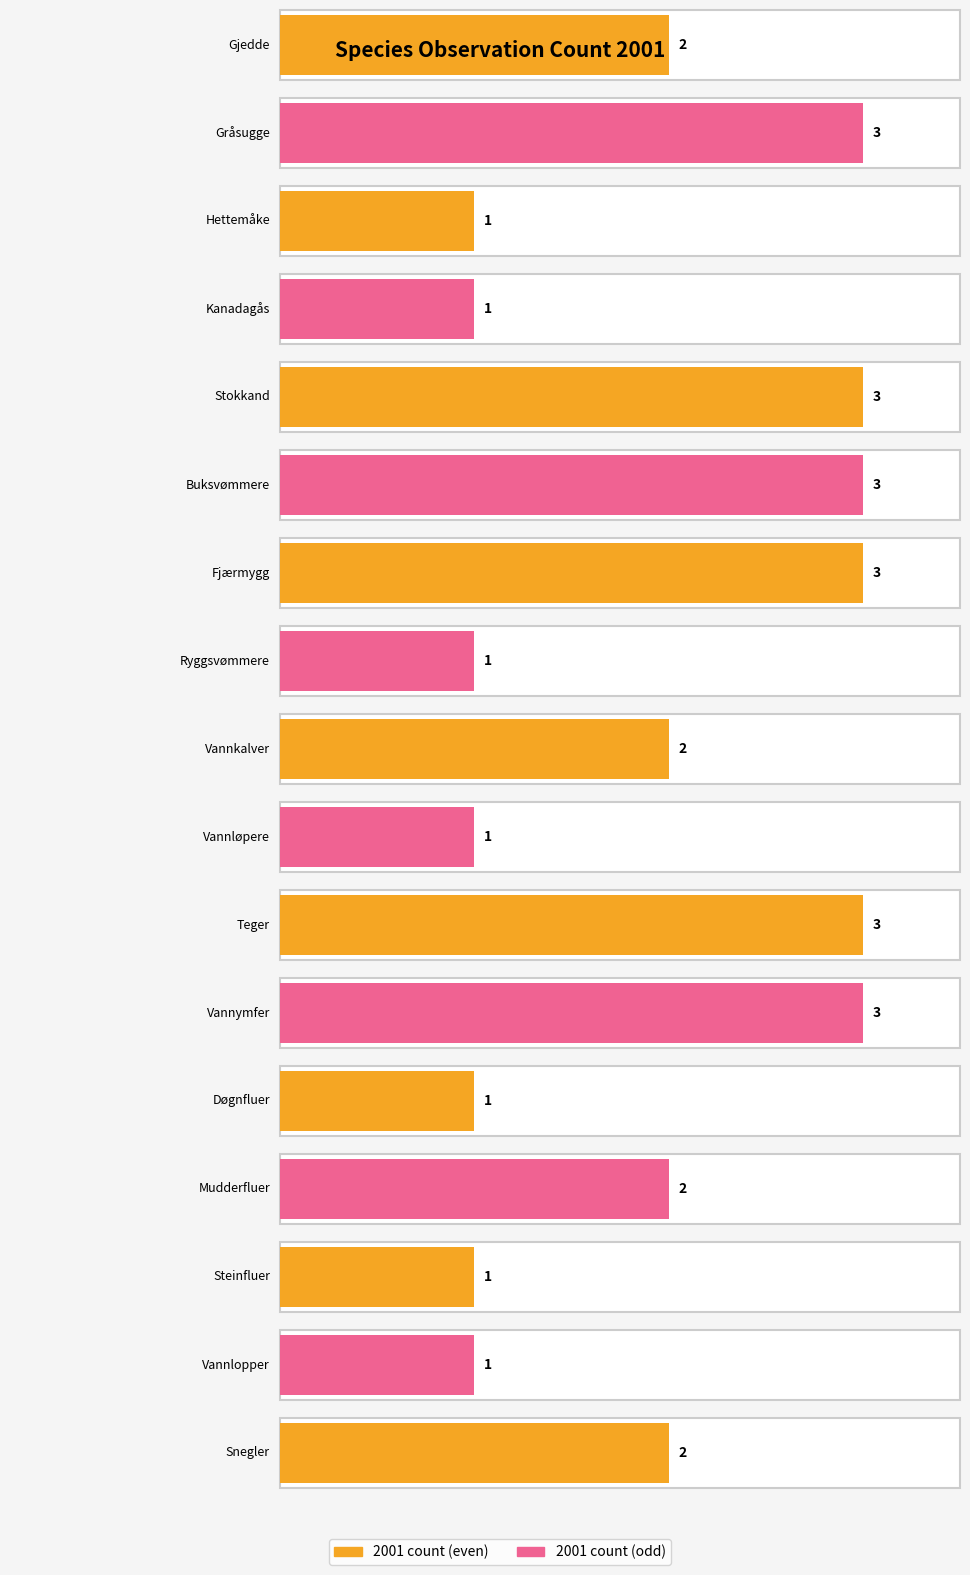

What is the average value?

2